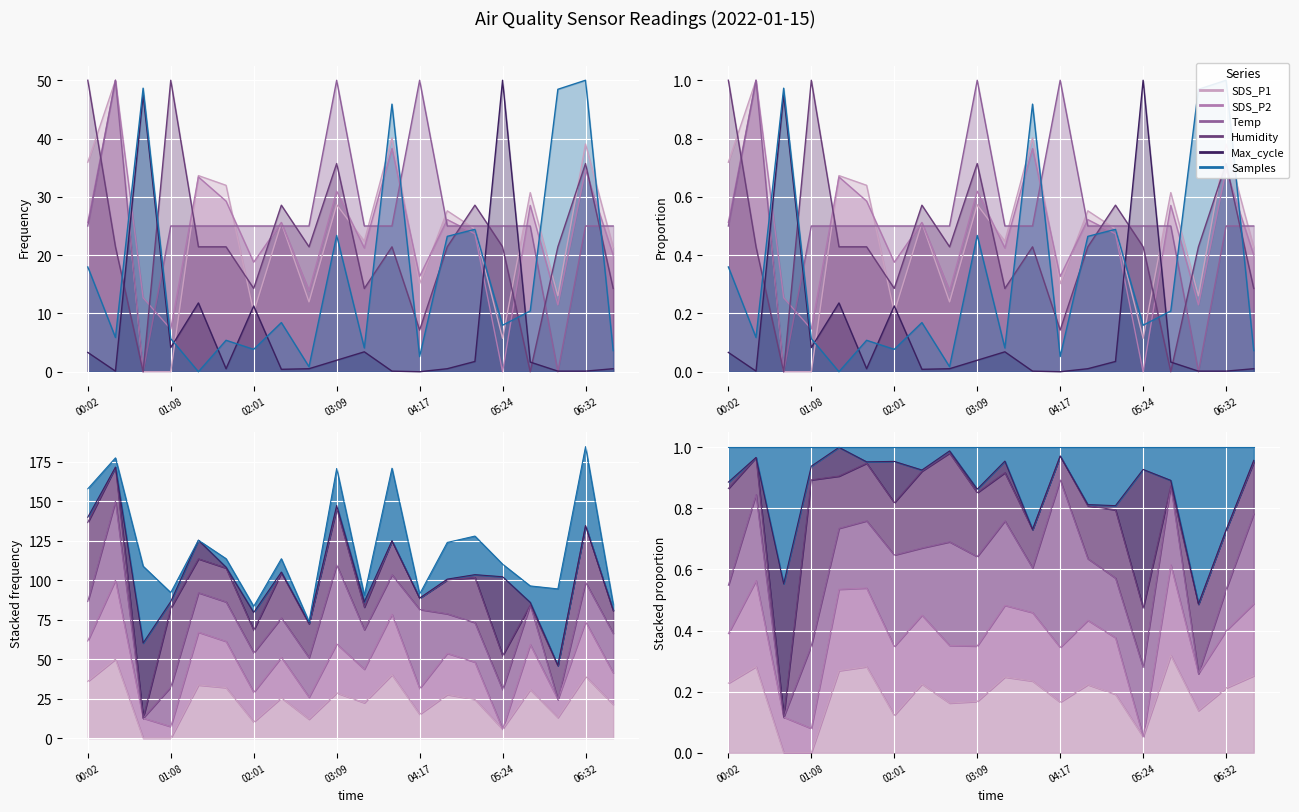

Is it true that Samples equals 48.6 at 00:51?

True